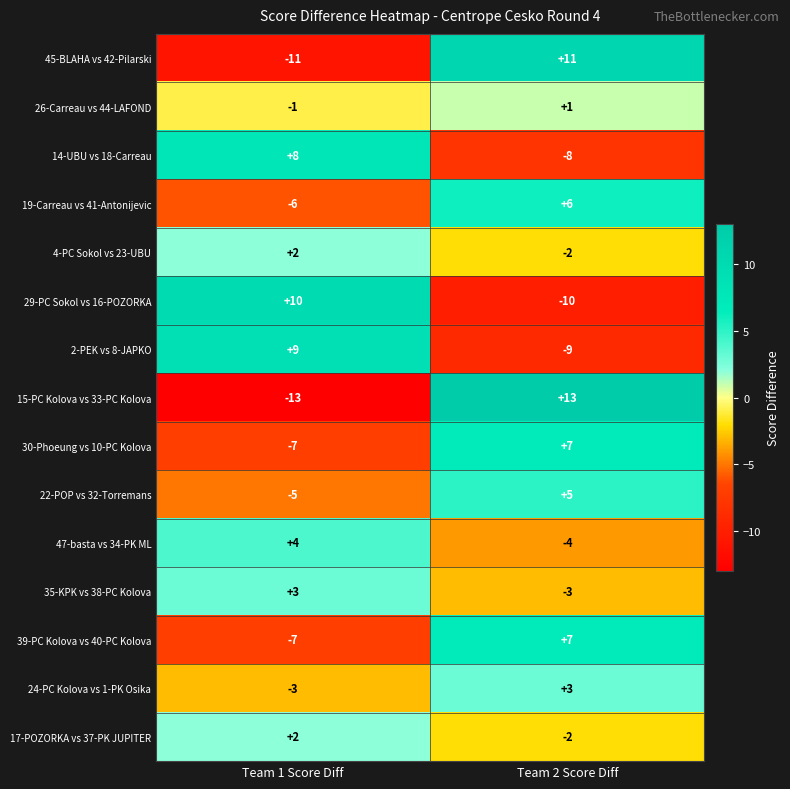

What is the spread (max minus min) of values at Team 1 Score Diff?

23